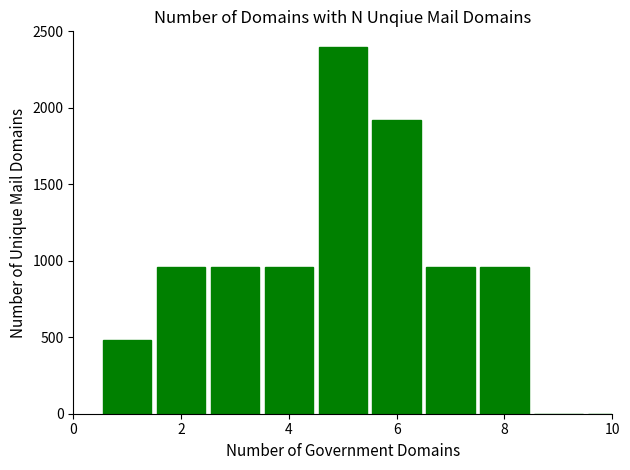

What is the sum of all values?

9600